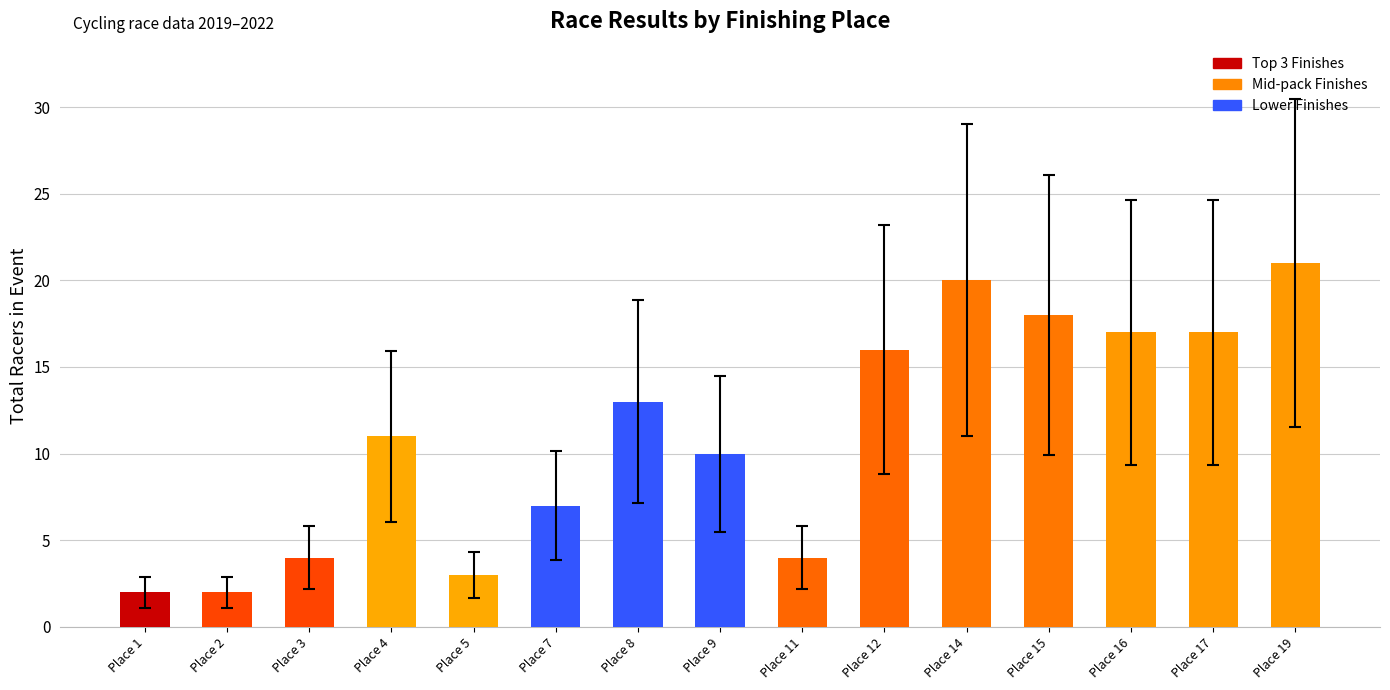

What is the smallest value displayed?

2